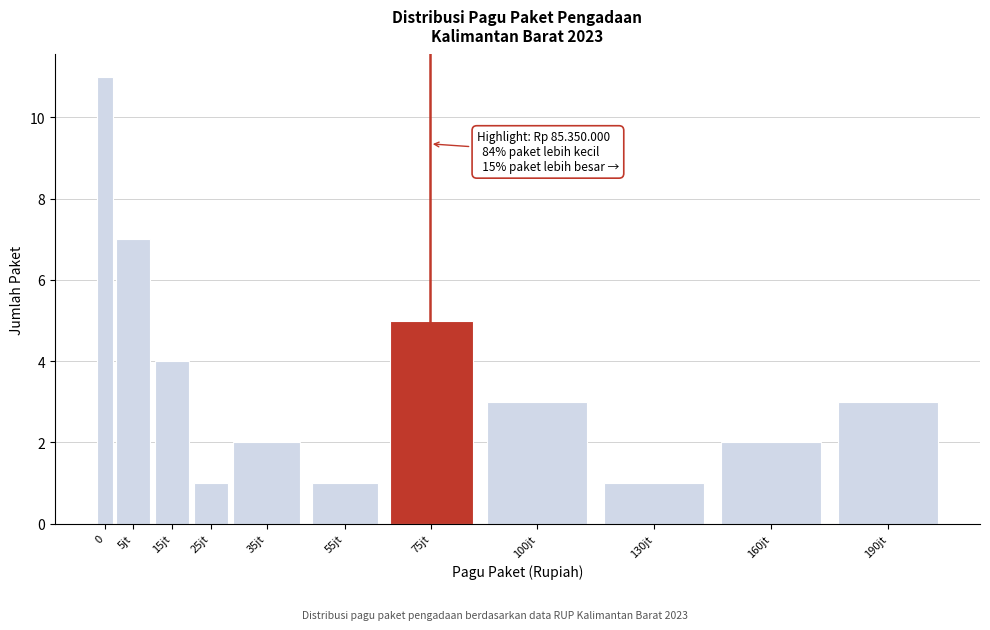

Reading left to right, what are all the values shown in this chart?

11	7	4	1	2	1	5	3	1	2	3